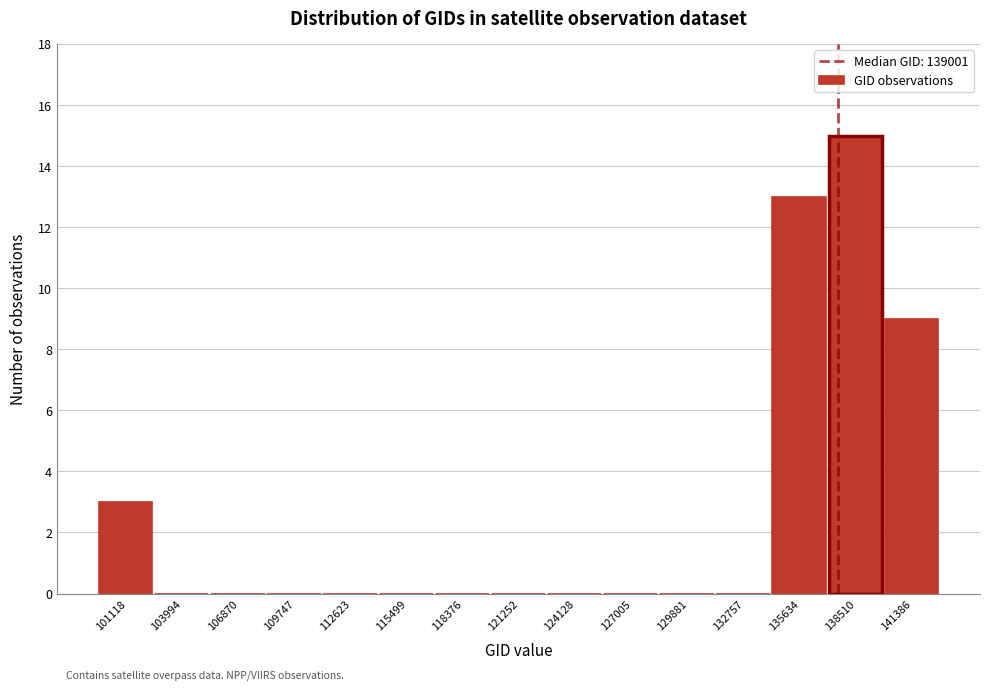

Reading right to left, extract all data points from this chart.

141386=9	138510=15	135634=13	132757=0	129881=0	127005=0	124128=0	121252=0	118376=0	115499=0	112623=0	109747=0	106870=0	103994=0	101118=3